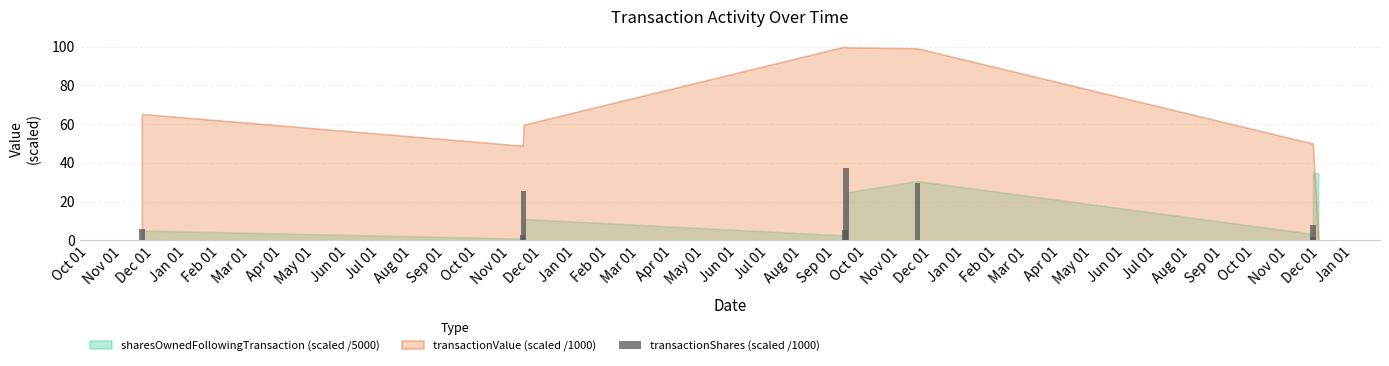

Does the chart contain stacked bars?

No